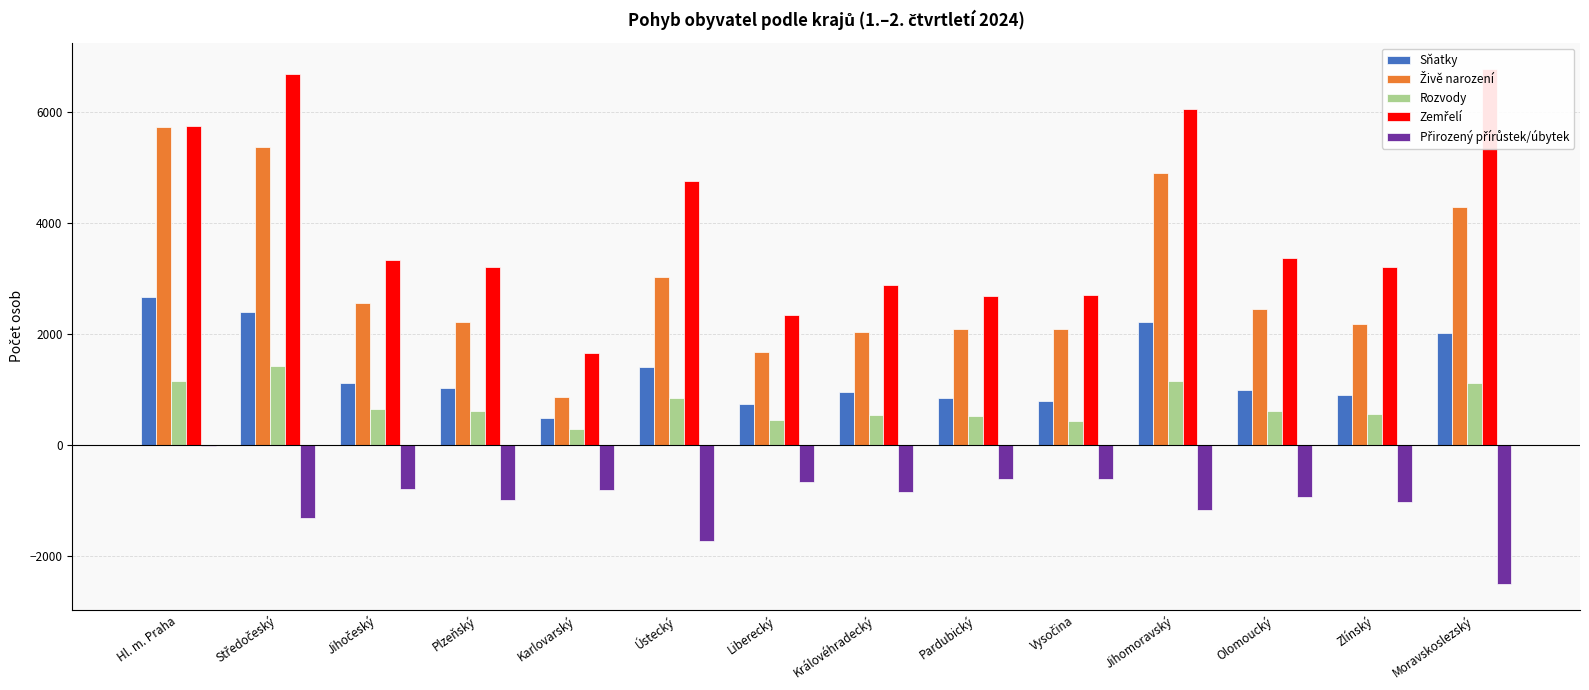

How many data points in Rozvody are above 627?

6